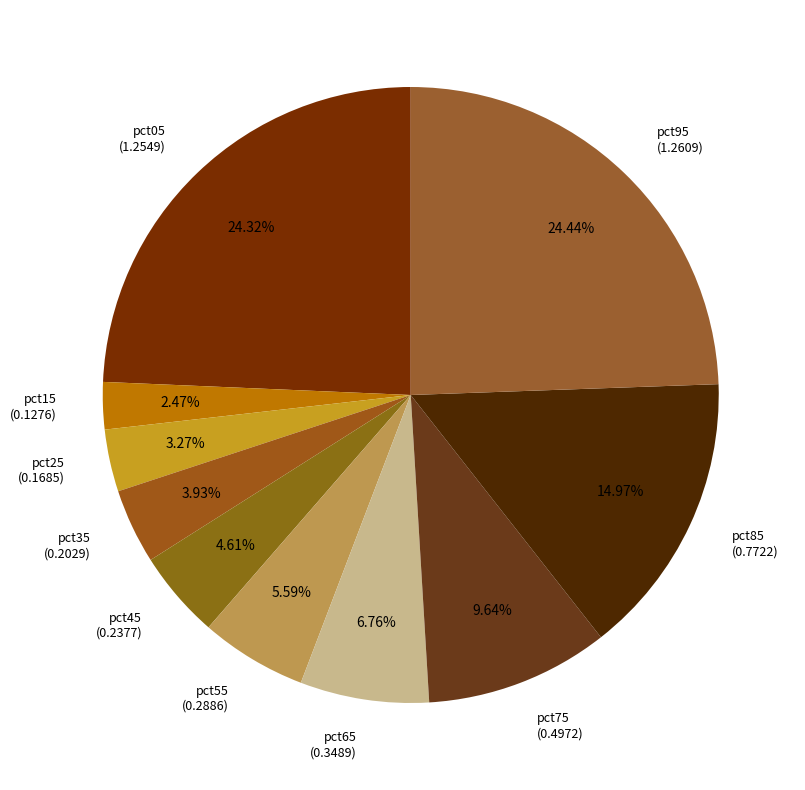

Which has a higher value, pct35 (0.2029) or pct65 (0.3489)?

pct65 (0.3489)